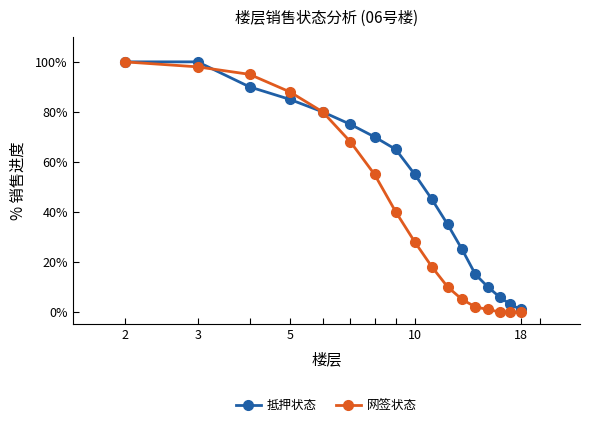

Reading left to right, extract all data points from this chart.

抵押状态: 100	100	90	85	80	75	70	65	55	45	35	25	15	10	6	3	1
网签状态: 100	98	95	88	80	68	55	40	28	18	10	5	2	1	0	0	0